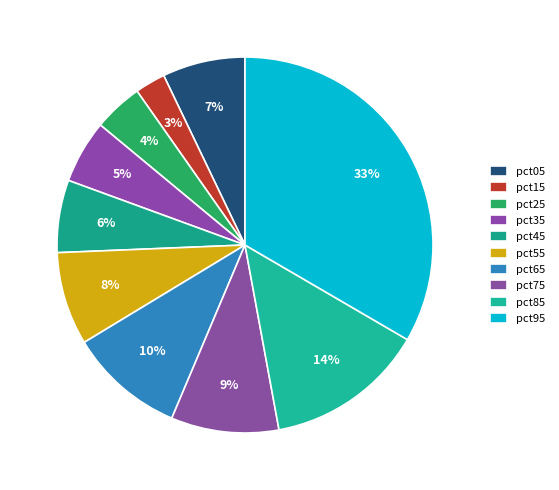

What is the change in value from pct25 to pct85?

+0.1